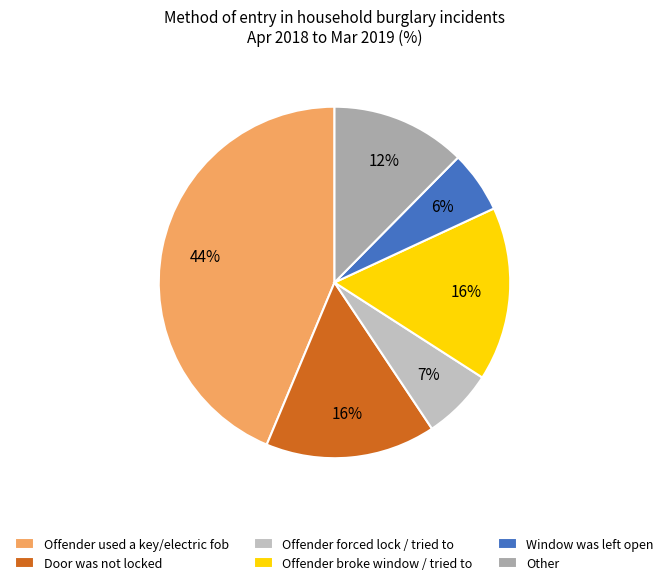

To the nearest percent, what portion does Offender used a key/electric fob represent?

44%